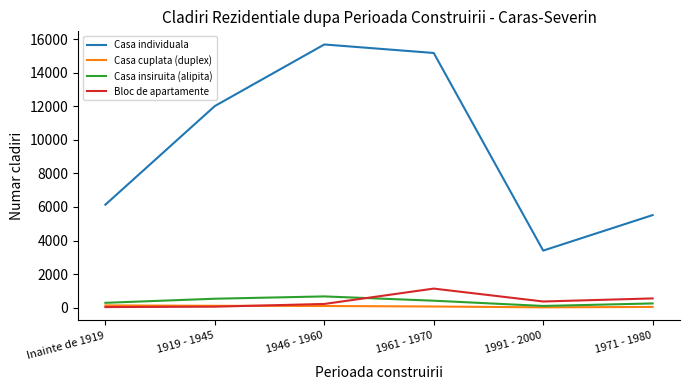

Between which two adjacent categories do Bloc de apartamente and Casa insiruita (alipita) first intersect?

1946 - 1960 and 1961 - 1970